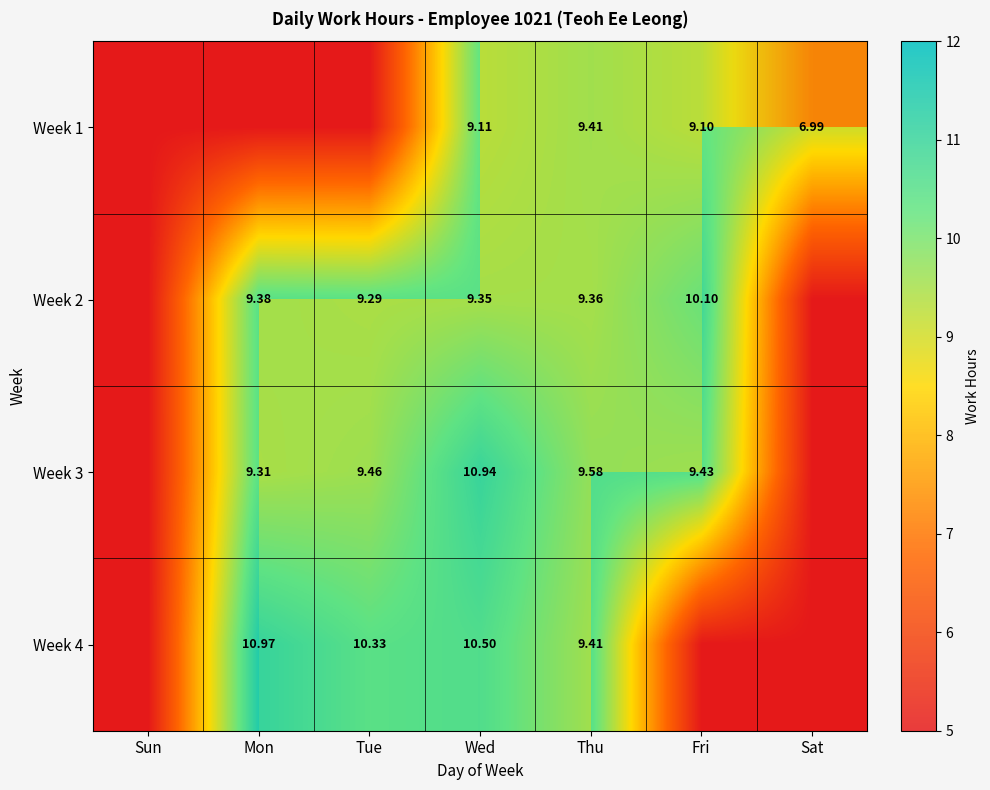

What is the difference between the second highest and minimum values in the Week 1 series?

9.1